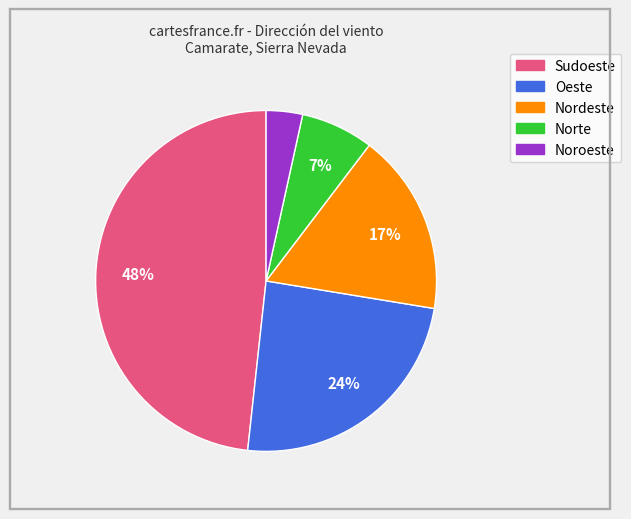

Which category has the smallest portion of the pie?

Noroeste